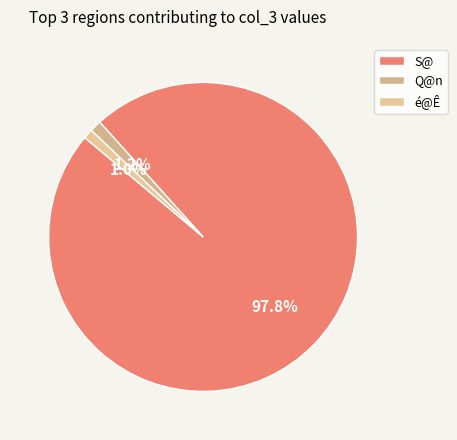

To the nearest percent, what is the combined percentage of Q@n and S@?

99%